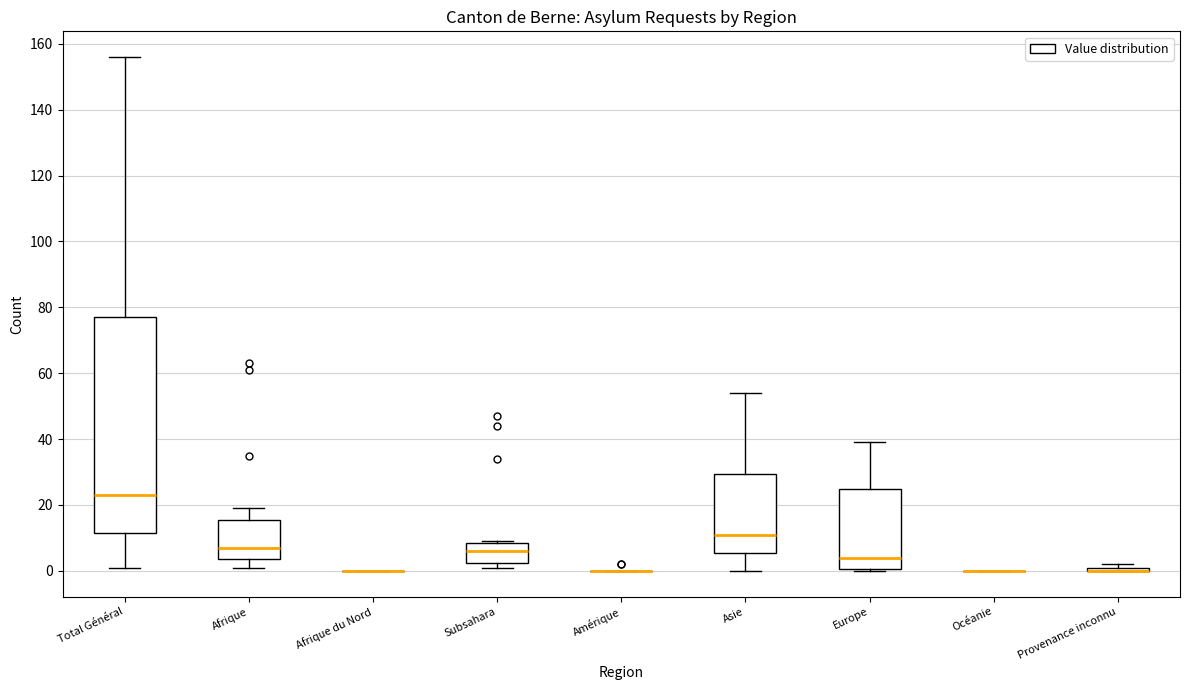

Reading left to right, read every box against the y-axis: the position of its median line, the range the box covers, and the ends of its whiskers. The values are not printed on the chart, so give them approximately, as read against the axis.

Total Général: median 24, box 12 to 78, whiskers 2 to 156
Afrique: median 8, box 4 to 16, whiskers 2 to 20
Afrique du Nord: box collapsed to a line at 0, whiskers 0 to 0
Subsahara: median 6, box 2 to 8, whiskers 2 (just below the box's lower edge) to 10
Amérique: box collapsed to a line at 0, whiskers 0 to 0
Asie: median 12, box 6 to 30, whiskers 0 to 54
Europe: median 4, box 0 to 26, whiskers 0 to 40
Océanie: box collapsed to a line at 0, whiskers 0 to 0
Provenance inconnu: box collapsed to a line at 0, whiskers 0 to 2